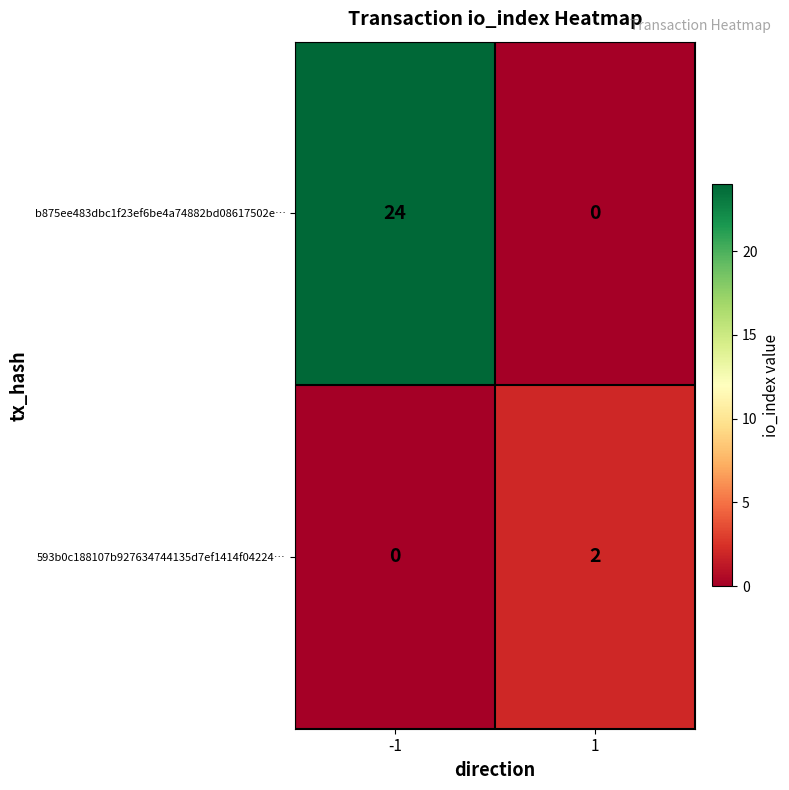

List the series in order of their overall mean, highest first.

b875ee483dbc1f23ef6be4a74882bd08617502e…, 593b0c188107b927634744135d7ef1414f04224…